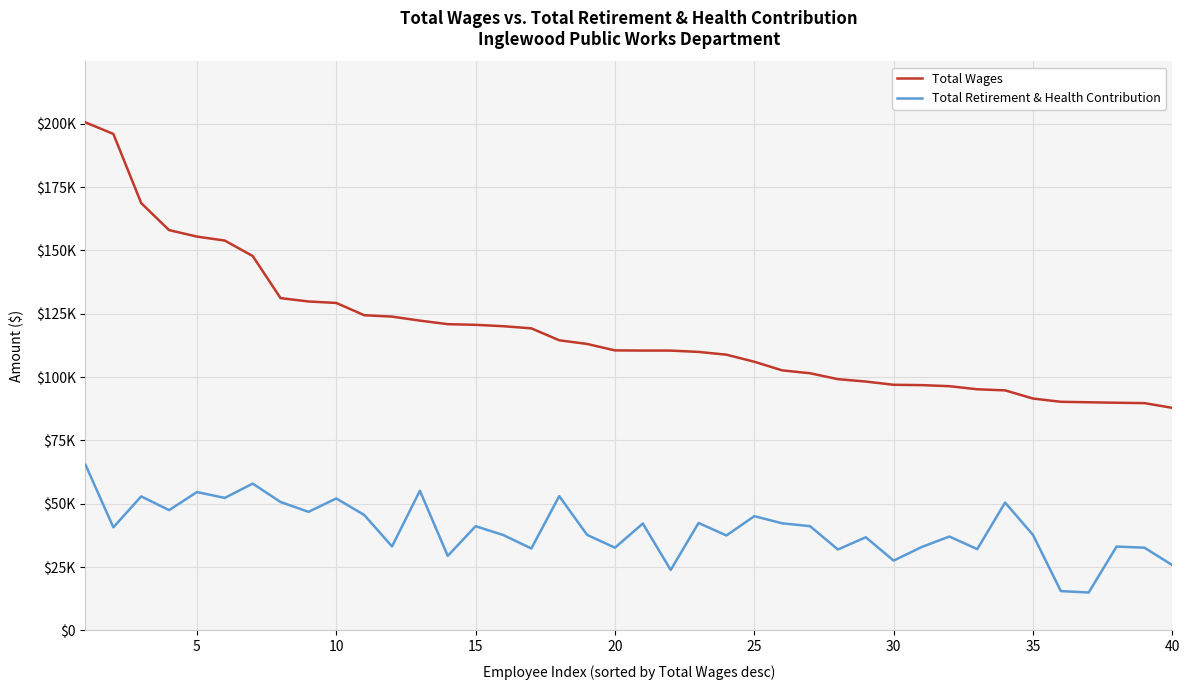

What is the average value of the Total Retirement & Health Contribution series?

40047